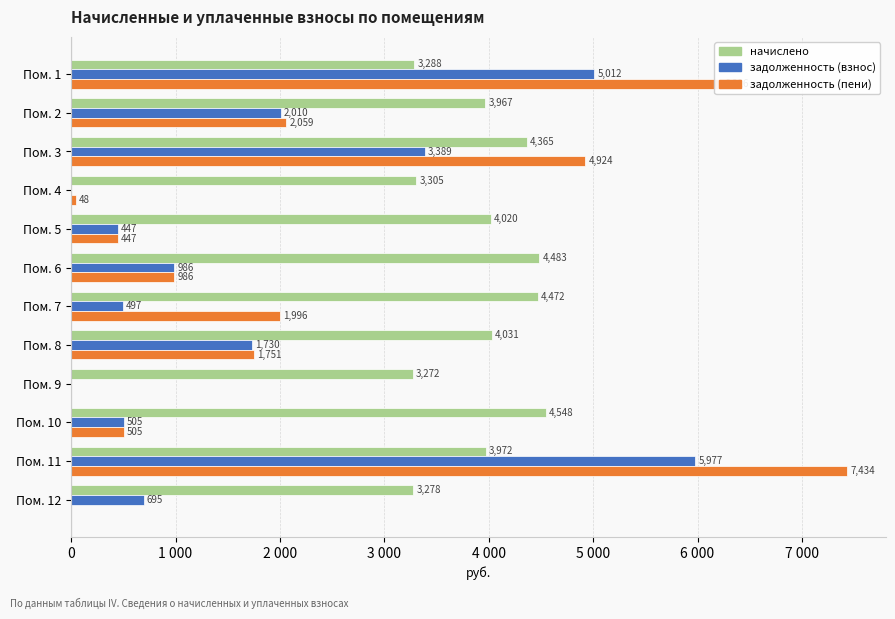

What are all the series names shown in the legend?

начислено, задолженность (взнос), задолженность (пени)